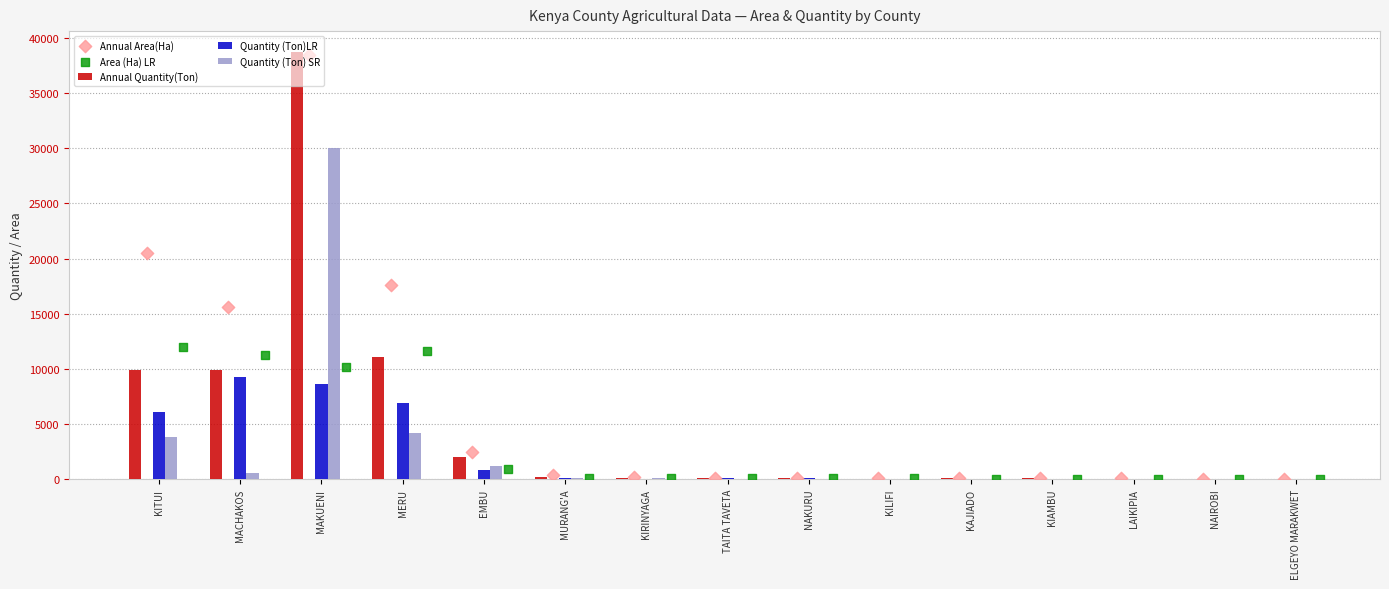

Which series reaches the maximum Y coordinate?

Annual Quantity(Ton)